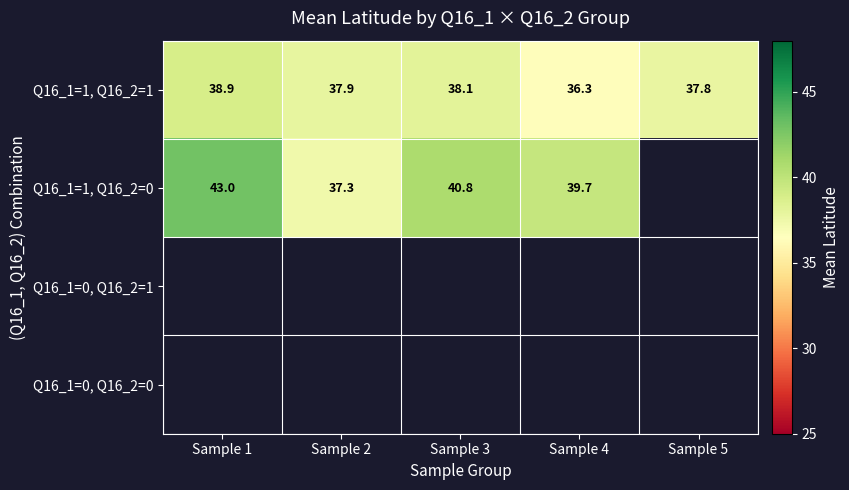

Which series has the largest total across all categories?

Q16_1=1, Q16_2=1